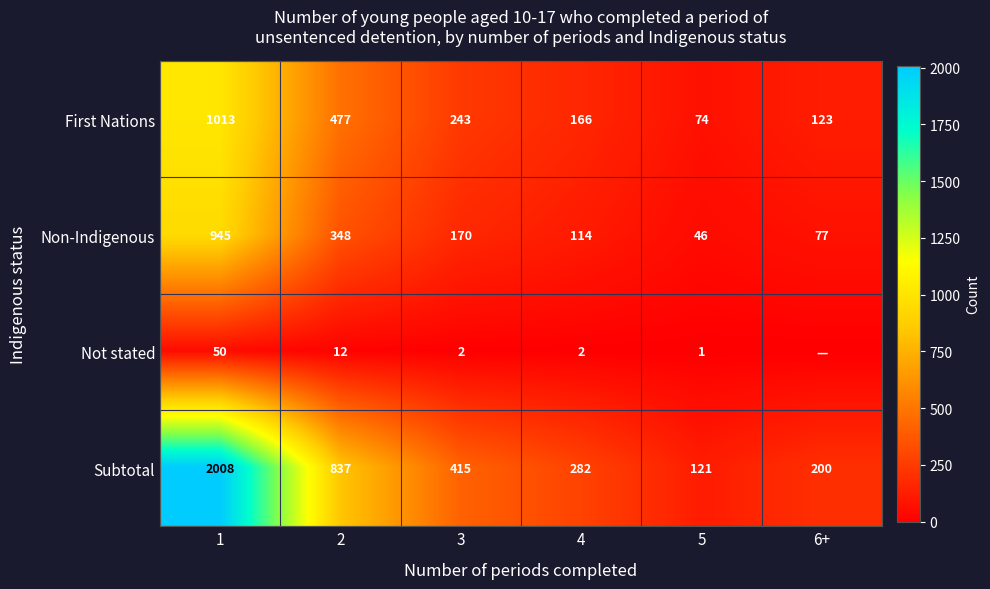

How many distinct data groups are displayed?

4